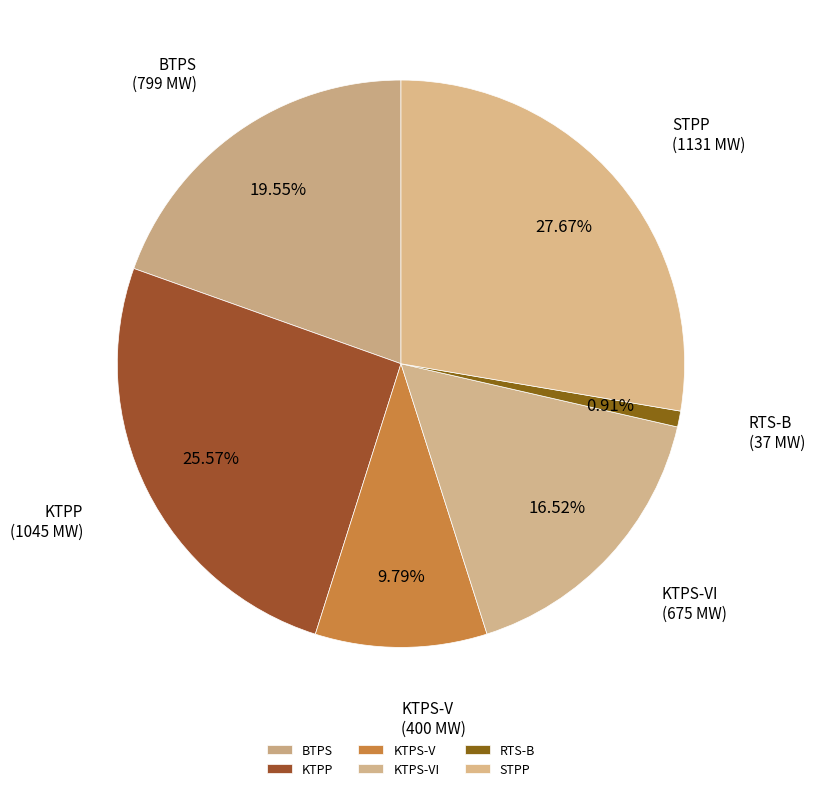

Count the number of slices in the pie.

6